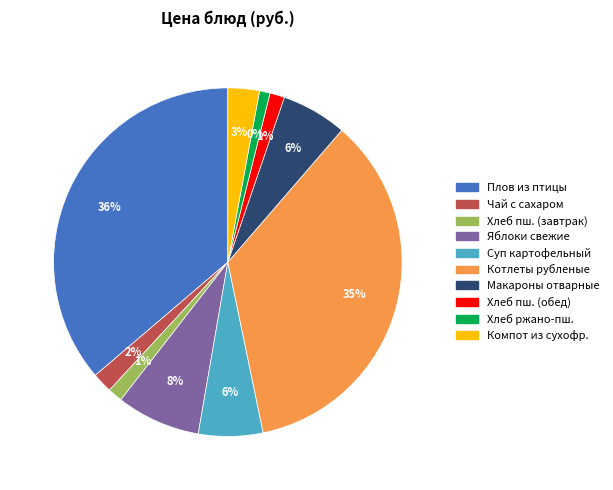

To the nearest percent, what is the difference between the Суп картофельный с клёцками and Яблоки свежие сезонные slice percentages?

2%